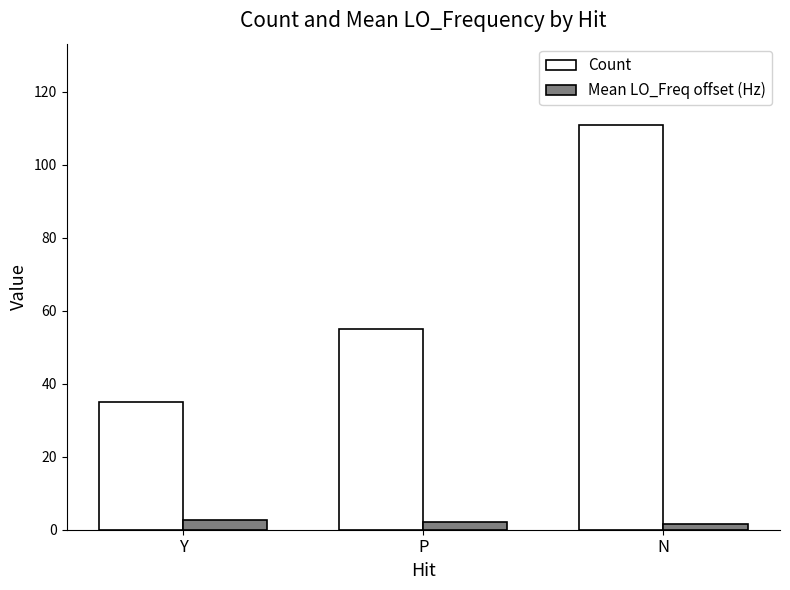

What is the difference between the maximum and minimum values in the Mean LO_Freq offset (Hz) series?

1.1